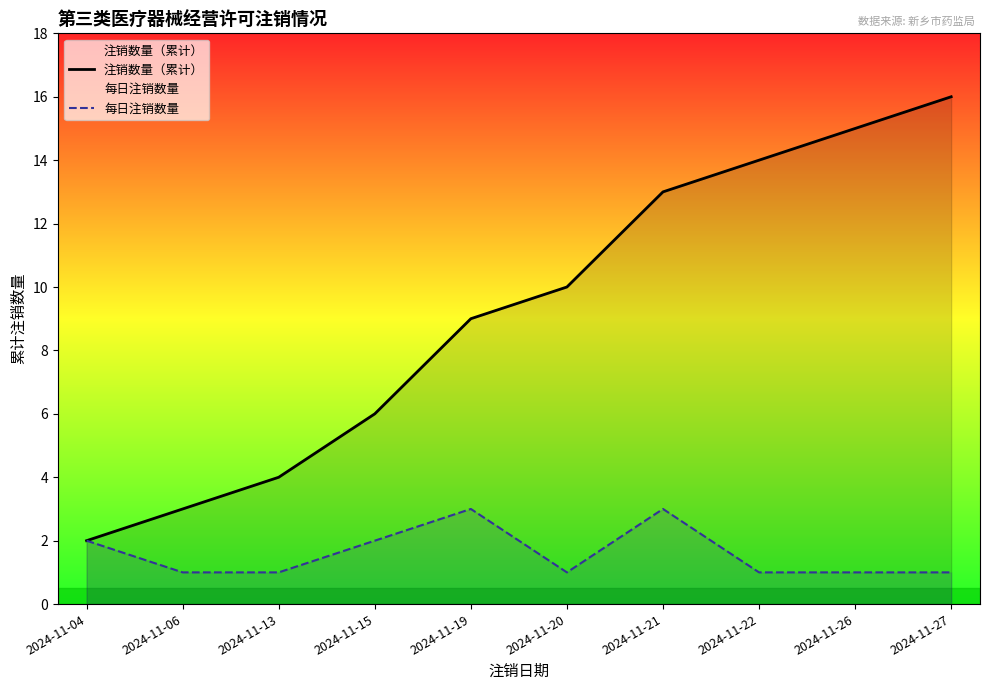

What is the average value of the 每日注销数量 series?

2